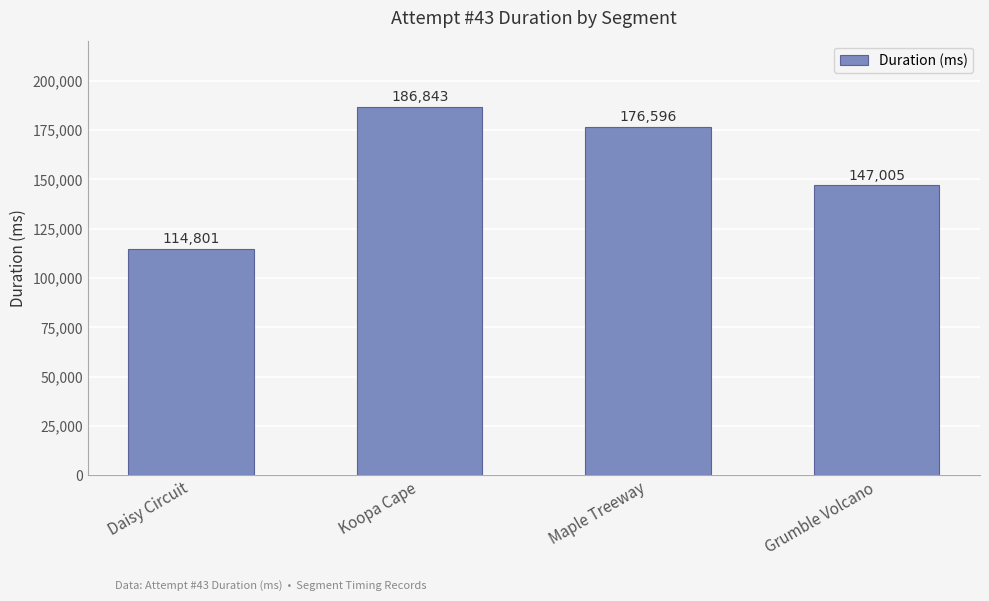

Read the value at Grumble Volcano, to the nearest 100.

147000